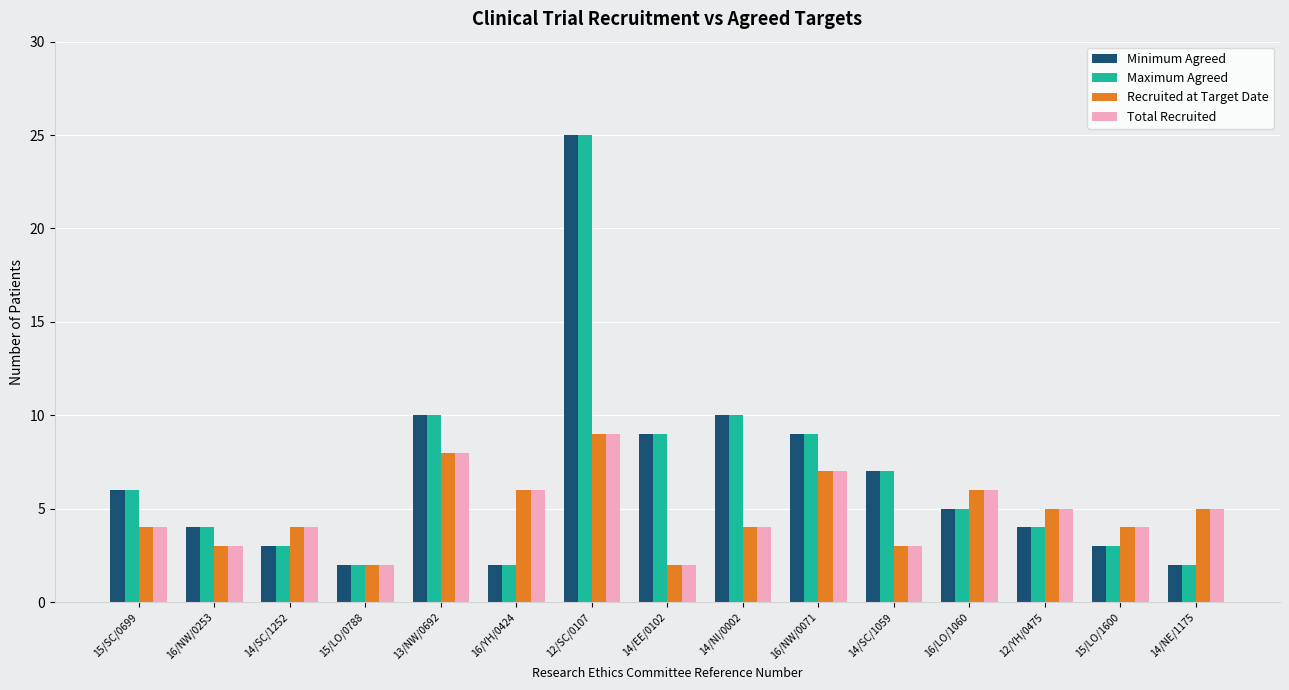

Is it true that Maximum Agreed equals 2 at 16/LO/1060?

False